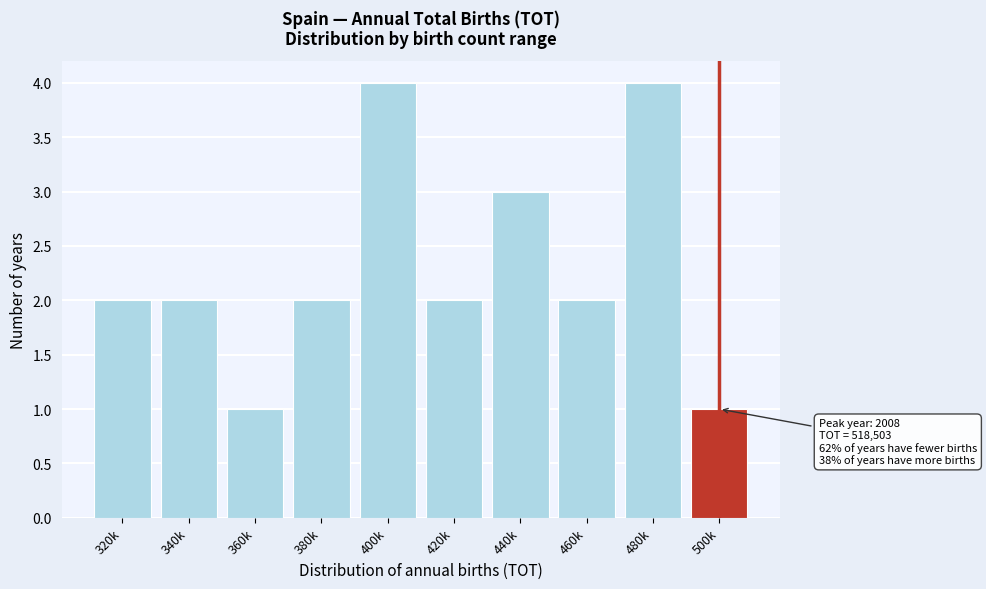

Reading left to right, list all the values displayed in this chart.

2	2	1	2	4	2	3	2	4	1